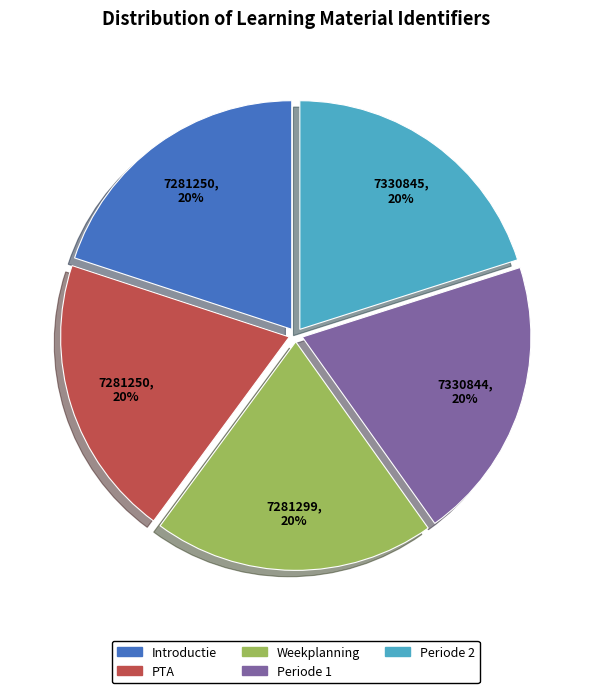

Combined, do Weekplanning and Introductie account for over 50%?

No